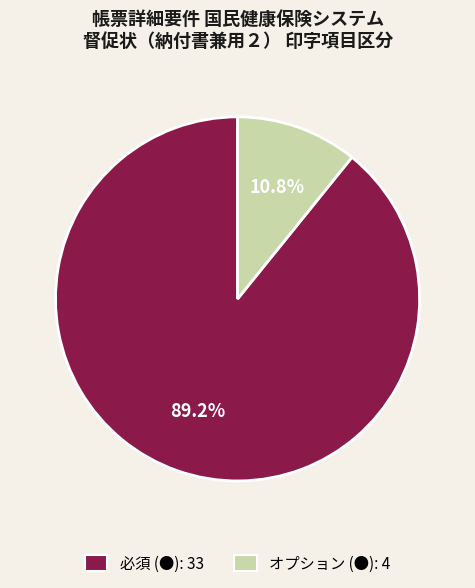

How many slices are in this pie chart?

2